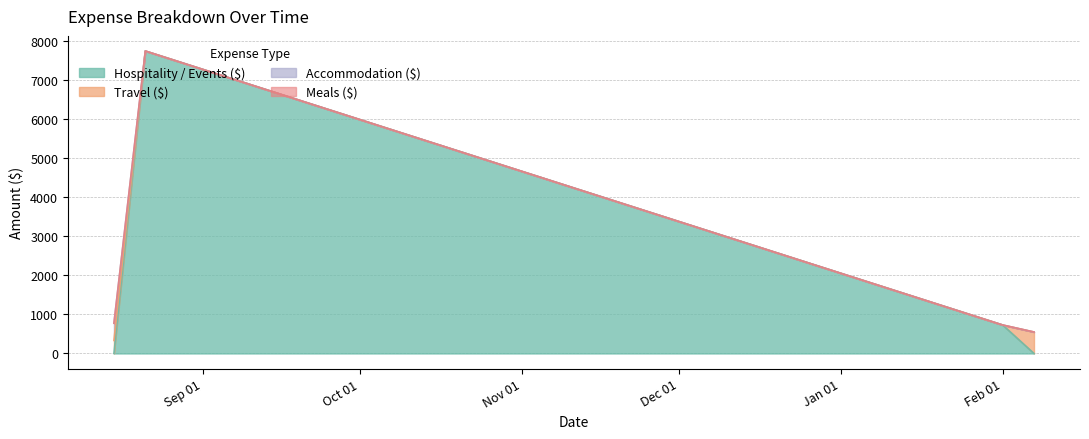

How many lines are shown in the chart?

4